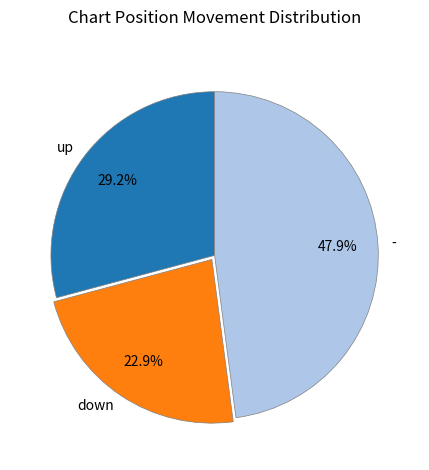

Is there any slice that represents more than half of the pie?

No